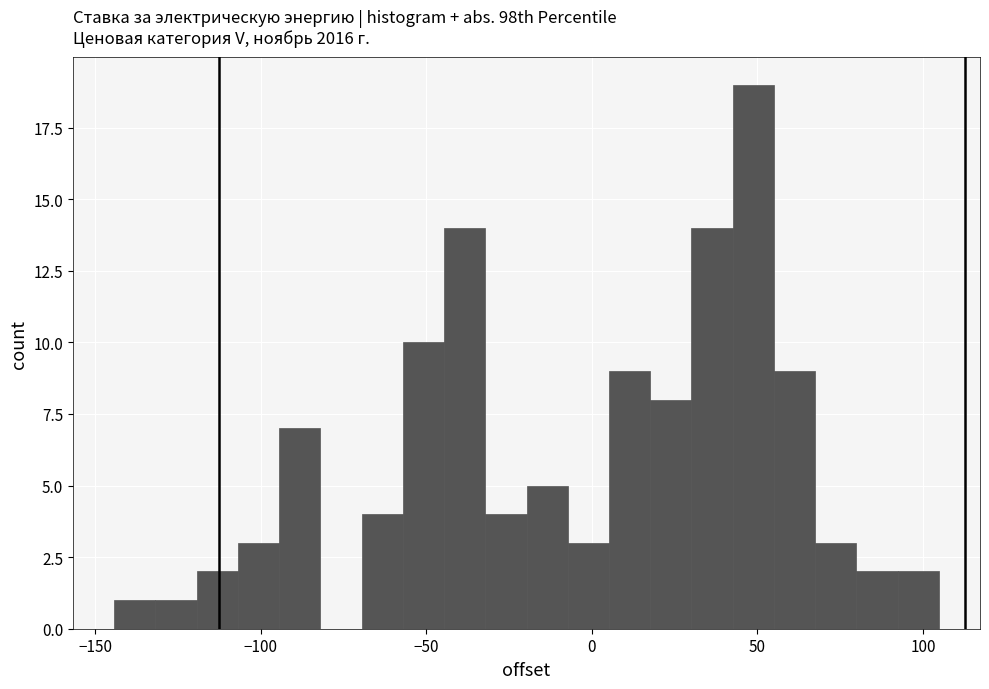

Read against the x-axis, roughly where is the centre of the tallest bar?

50